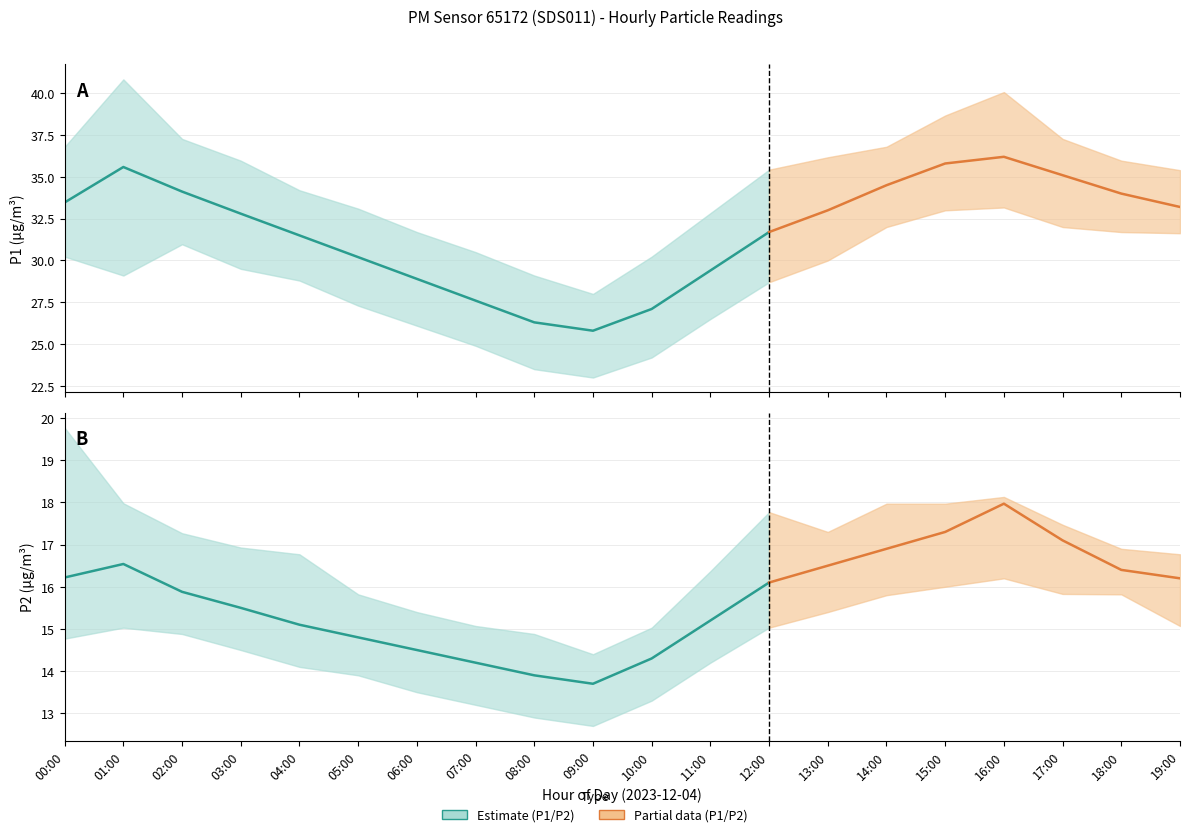

What is the total value across all series at 02:00?

150.4